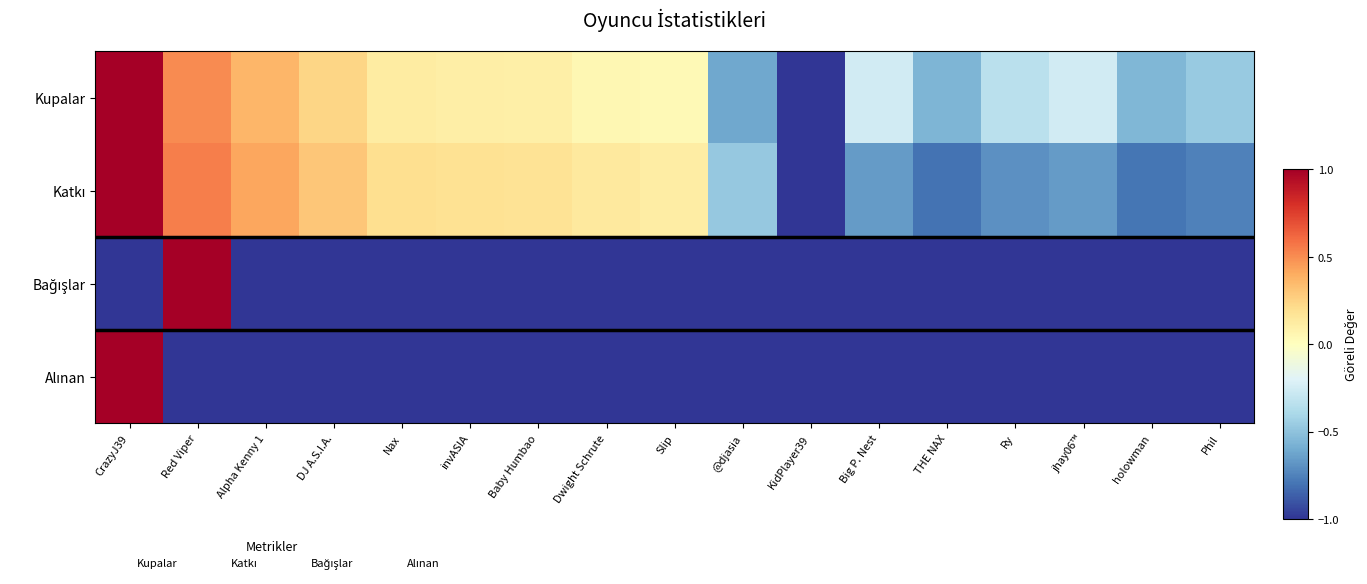

Which series has the largest range (max minus min)?

Kupalar